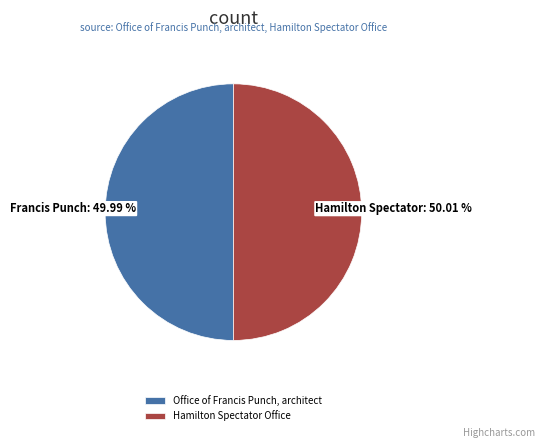

Is there any slice that represents more than half of the pie?

Yes